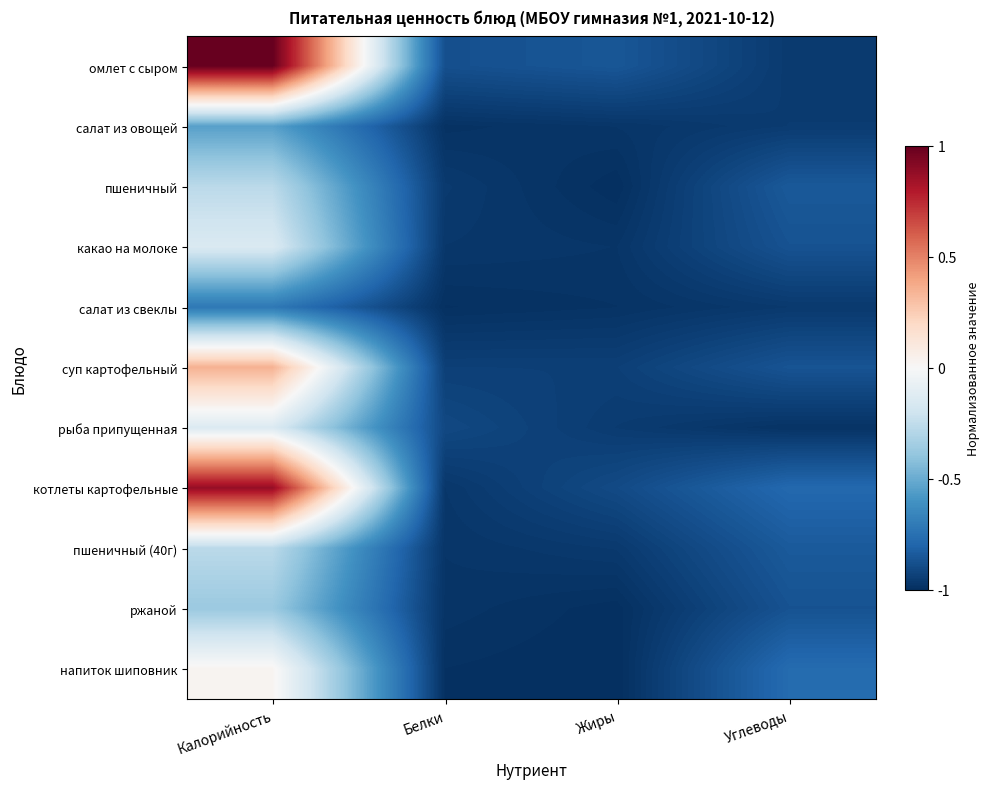

Rank the series at Углеводы from highest to lowest value.

напиток шиповник, котлеты картофельные, пшеничный (40г), пшеничный, суп картофельный, какао на молоке, ржаной, салат из овощей, омлет с сыром, салат из свеклы, рыба припущенная